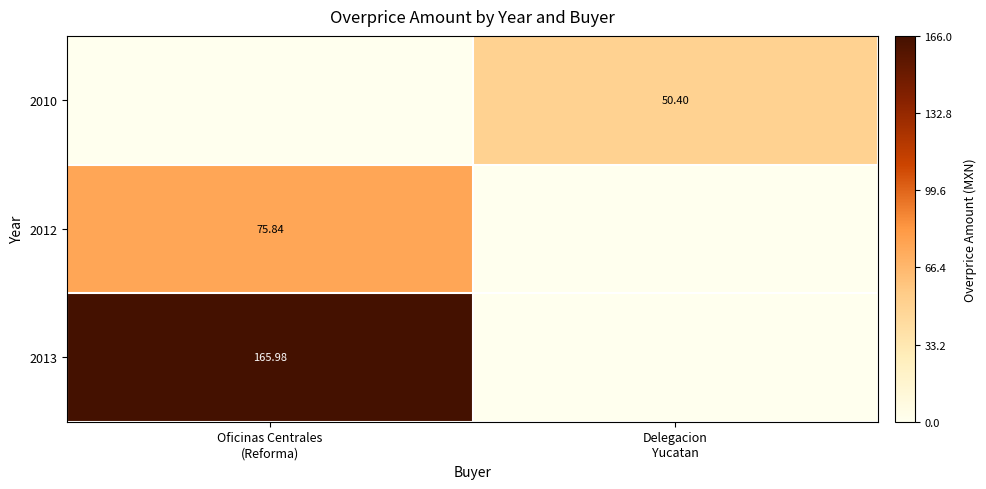

What is the difference between the highest and lowest values at Oficinas Centrales
(Reforma)?

166.0